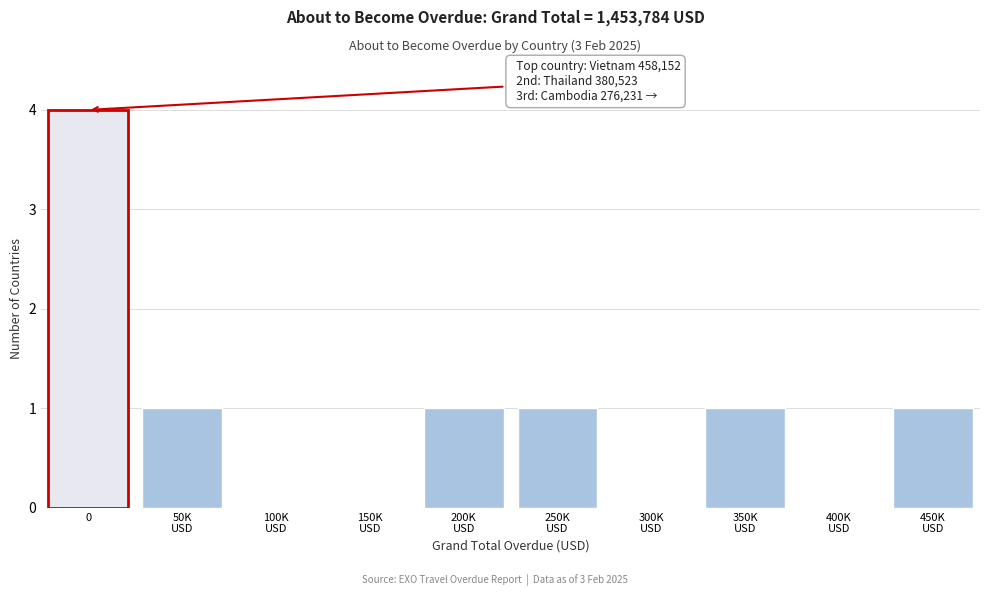

What is the sum of all values?

9